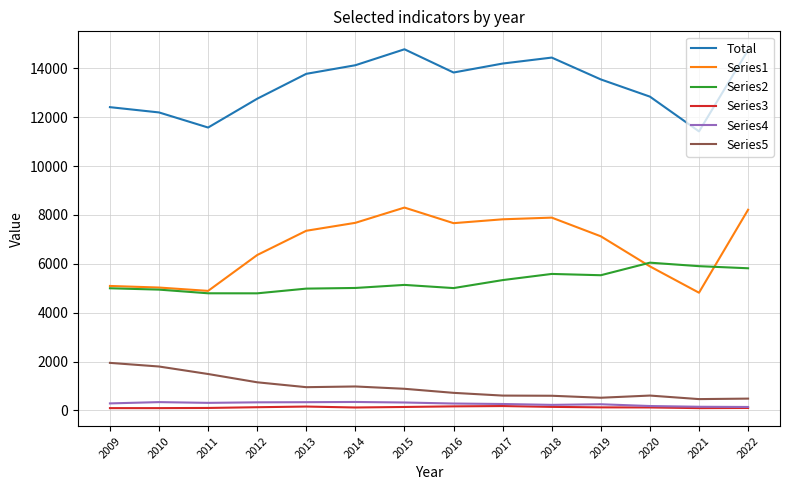

Which series has the widest spread of values?

Series1